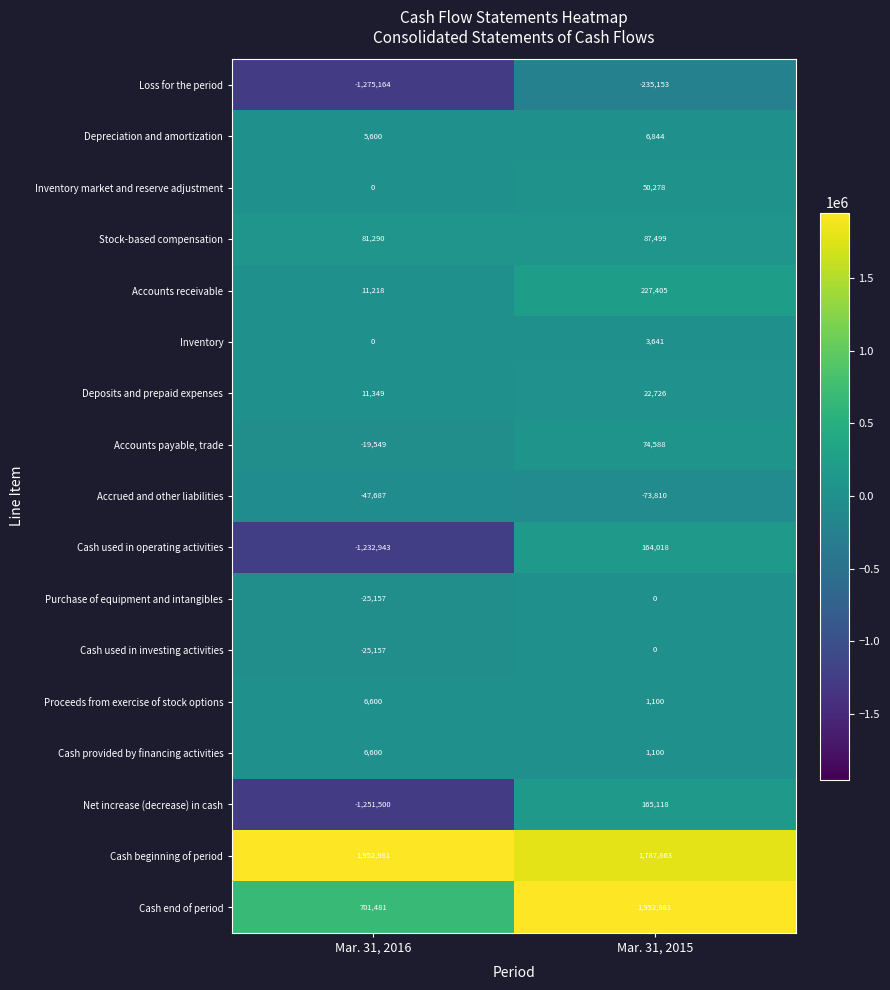

Is the value of Proceeds from exercise of stock options at Mar. 31, 2016 greater than the value of Stock-based compensation at Mar. 31, 2016?

No